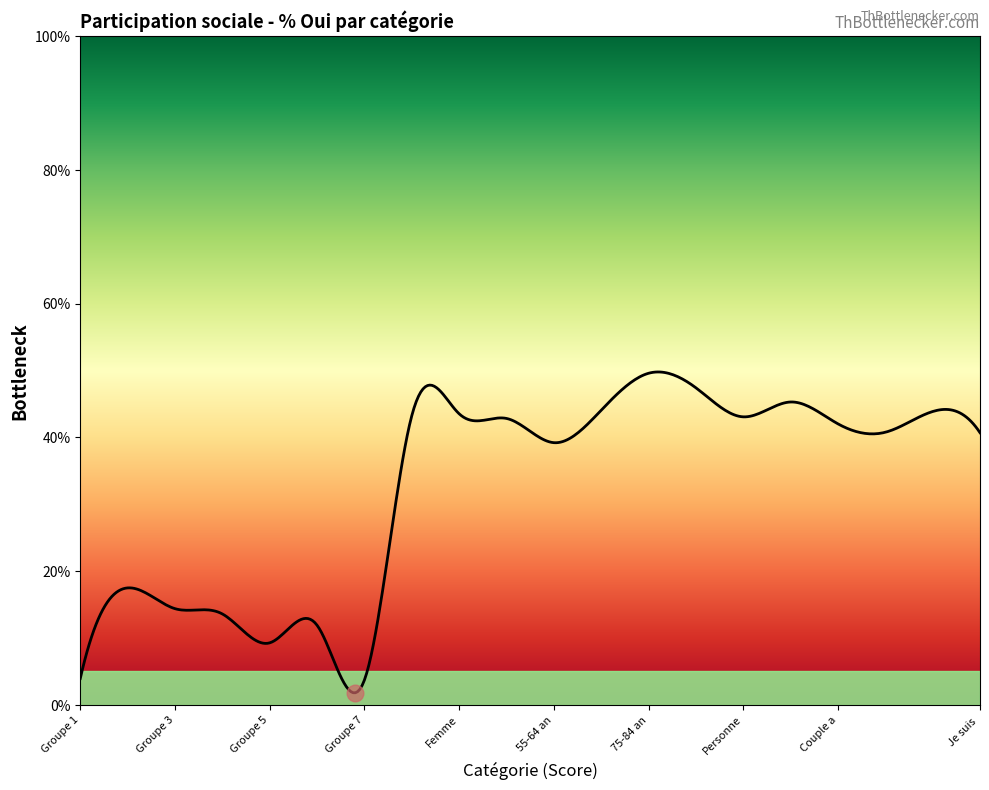

What is the greatest value displayed?

49.8